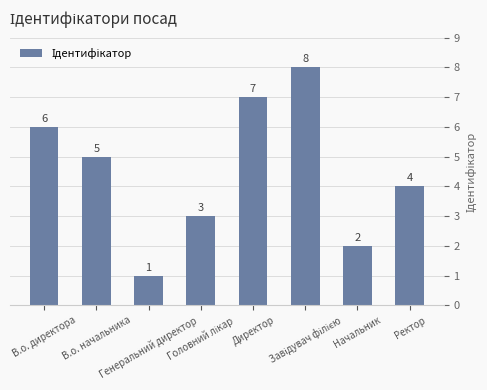

True or false: the data shows 7 at Директор.

True